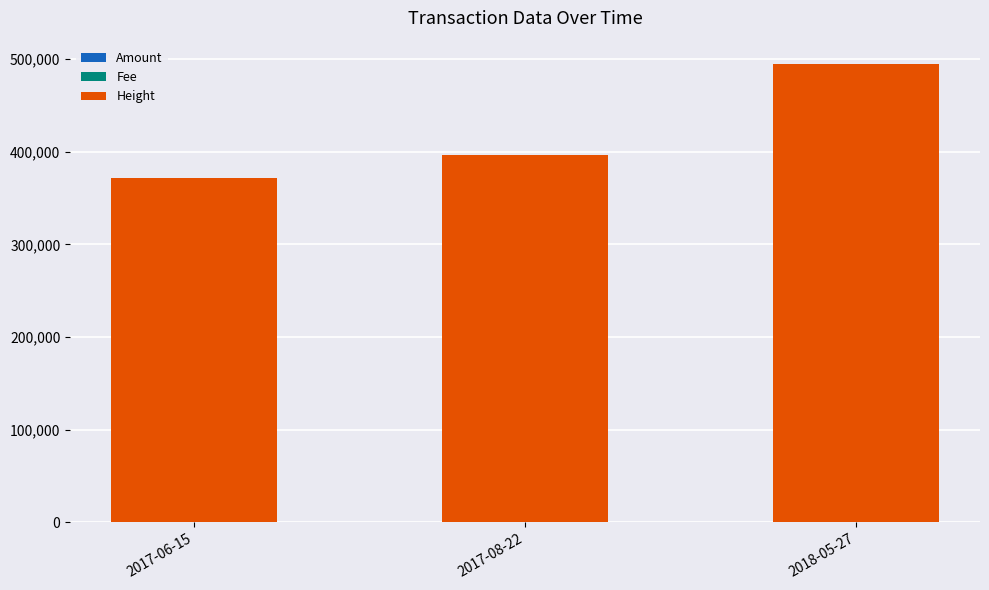

How many categories are shown in the chart?

3